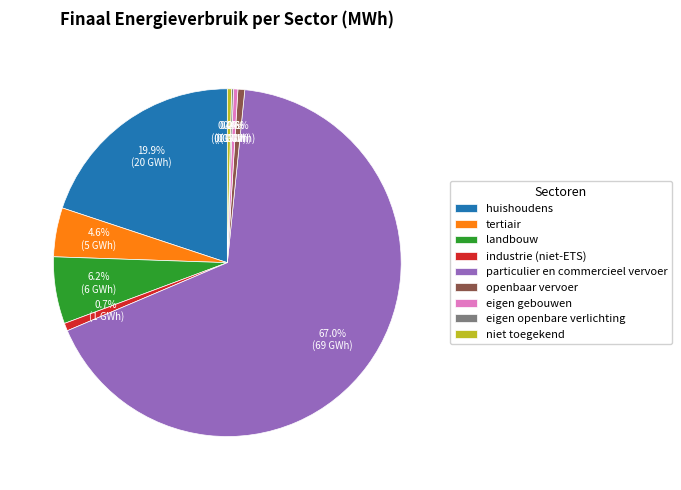

What is the largest slice in the pie chart?

particulier en commercieel vervoer